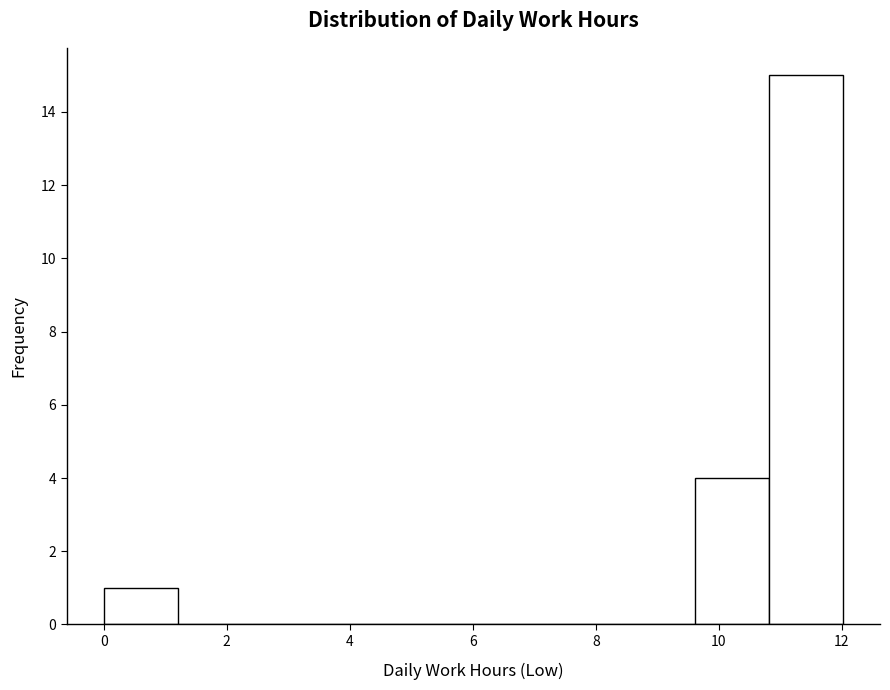

Reading left to right, list every bar in this chart as the range it spans on the x-axis followed by its height. Neither the bar edges nor the heights are printed on the chart, so give them approximately, as read against the axes.

0.0 to 1.2: 1
1.2 to 2.4: 0
2.4 to 3.6: 0
3.6 to 4.8: 0
4.8 to 6.0: 0
6.0 to 7.2: 0
7.2 to 8.4: 0
8.4 to 9.6: 0
9.6 to 10.8: 4
10.8 to 12.0: 15